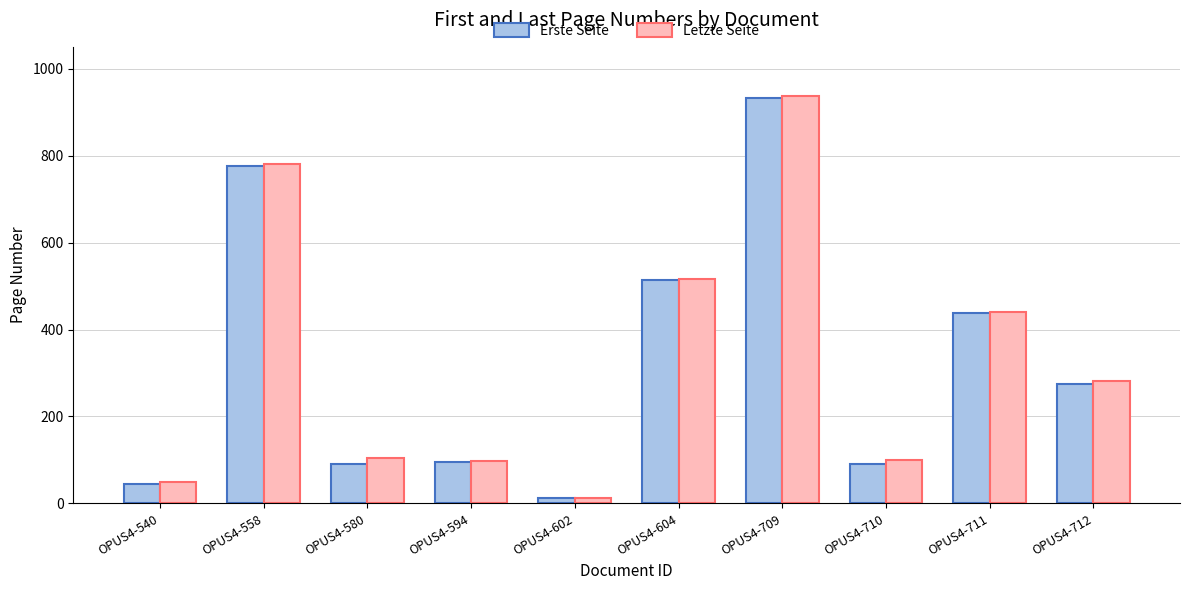

Is the value of Letzte Seite at OPUS4-710 greater than the value of Erste Seite at OPUS4-709?

No